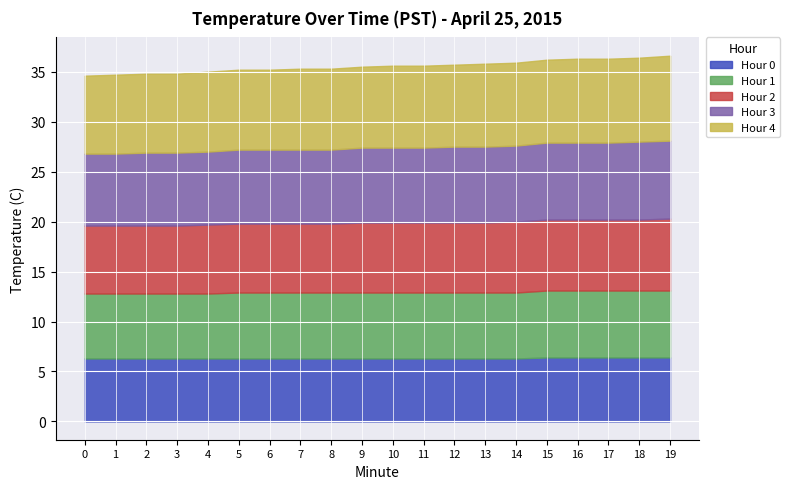

True or false: Hour 0 and Hour 3 cross at least once.

False